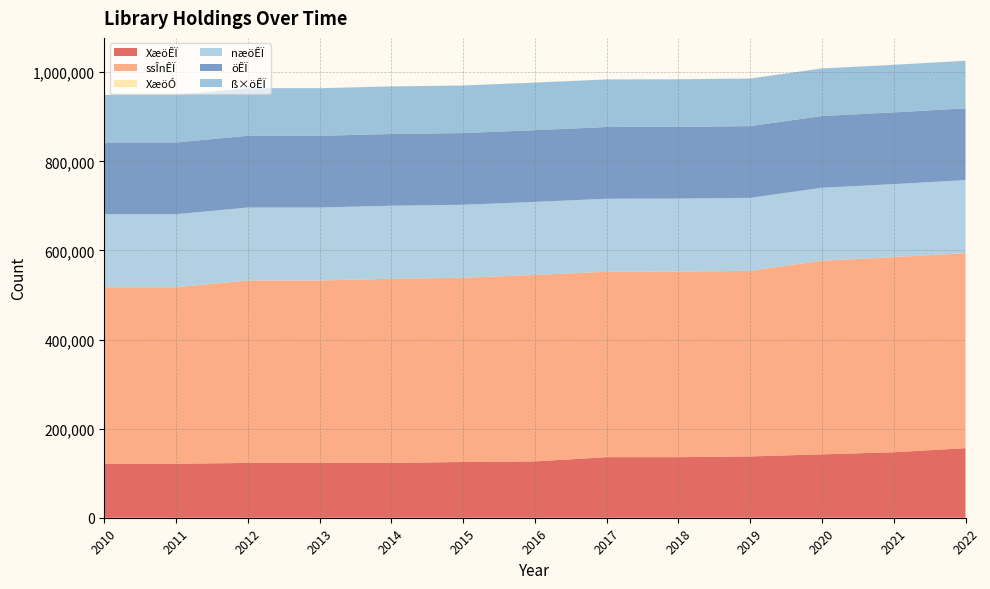

Reading left to right, transcribe all the data shown in this chart.

XæöÊÏ: 2010=121157	2011=121157	2012=123053	2013=123053	2014=123175	2015=125130	2016=126487	2017=135946	2018=135946	2019=137636	2020=142282	2021=147006	2022=156108
ssÎnÊÏ: 2010=396344	2011=396344	2012=409515	2013=409515	2014=413365	2015=413551	2016=418637	2017=416291	2018=416608	2019=416608	2020=434618	2021=438052	2022=438052
XæöÓ: 2010=75	2011=75	2012=78	2013=78	2014=80	2015=83	2016=83	2017=85	2018=85	2019=87	2020=89	2021=89	2022=94
næöÊÏ: 2010=163811	2011=163811	2012=163811	2013=163811	2014=163811	2015=163811	2016=163811	2017=163811	2018=163811	2019=163811	2020=163811	2021=163811	2022=163811
öÊÏ: 2010=160983	2011=160983	2012=160983	2013=160983	2014=160983	2015=160983	2016=160983	2017=160983	2018=160983	2019=160984	2020=160984	2021=160984	2022=160984
ß×öÊÏ: 2010=106856	2011=106856	2012=106856	2013=106856	2014=106856	2015=106856	2016=106856	2017=106856	2018=106856	2019=106857	2020=106857	2021=106857	2022=106857